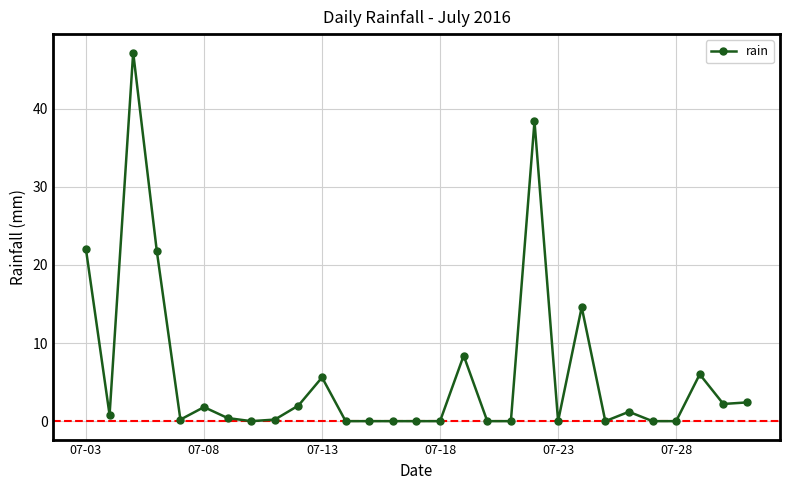

What is the value of the 24th point from the left?

1.2